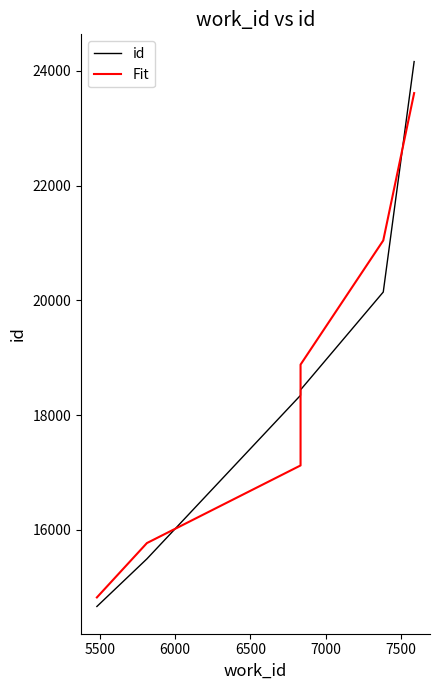

How many data points in id are less than 18439?

3